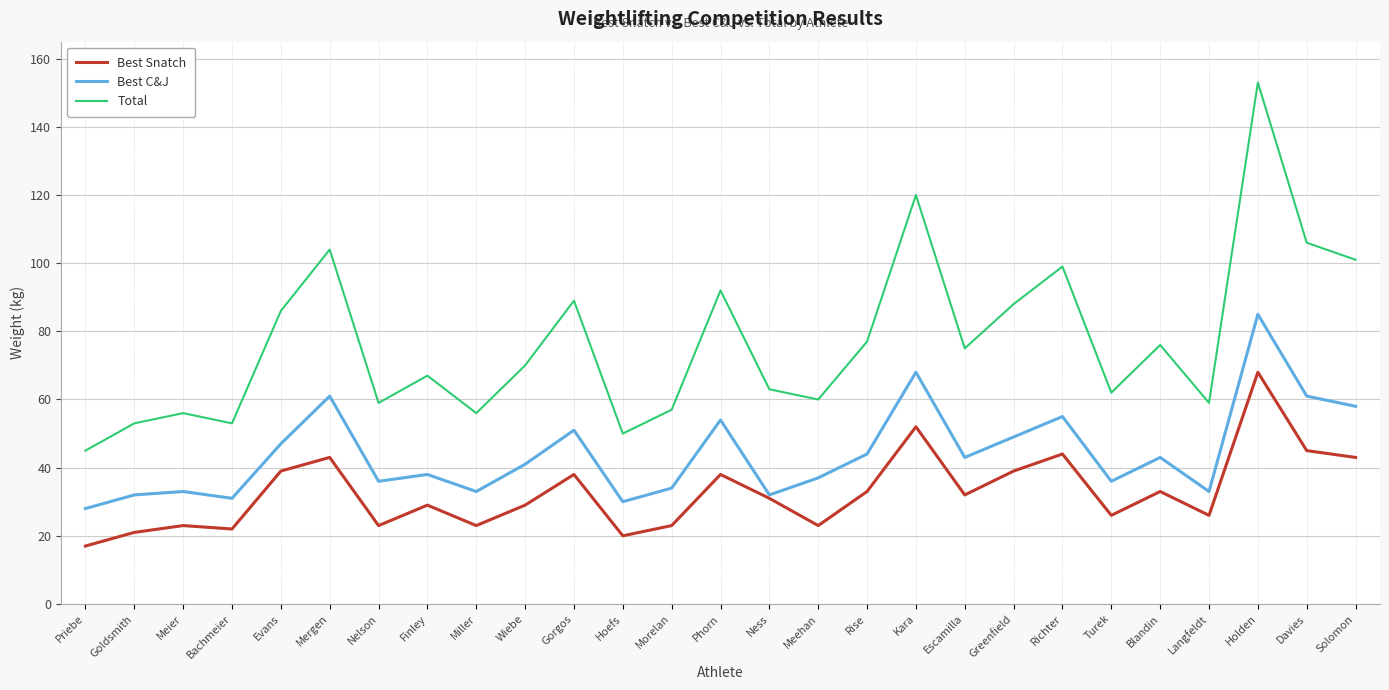

What is the minimum value shown in the chart?

17